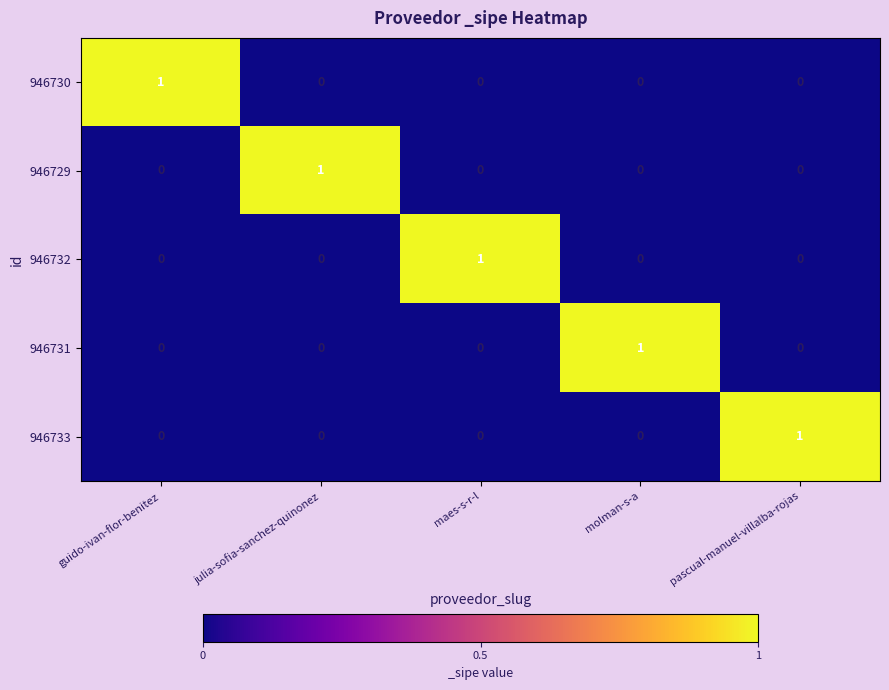

How many categories are shown in the chart?

5